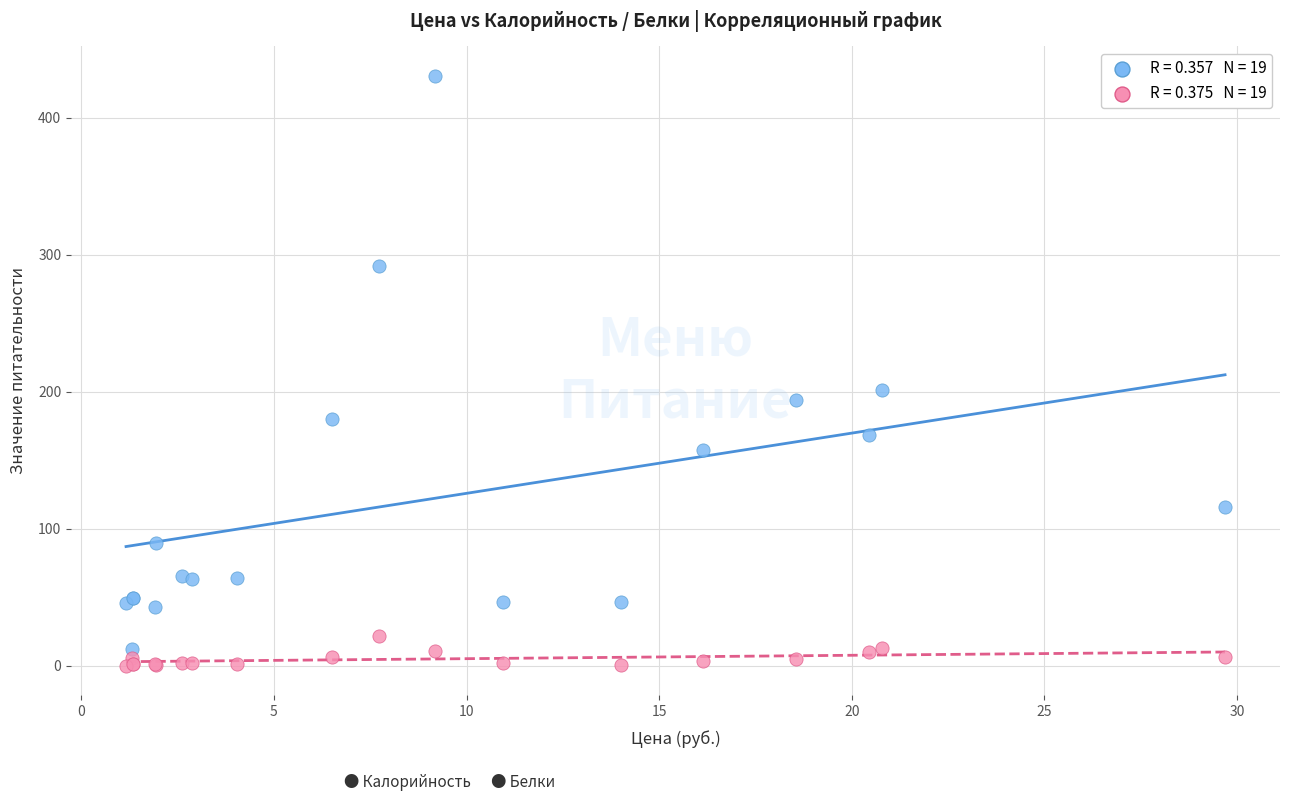

Across all series, what Y value is closest to 215?

201.6